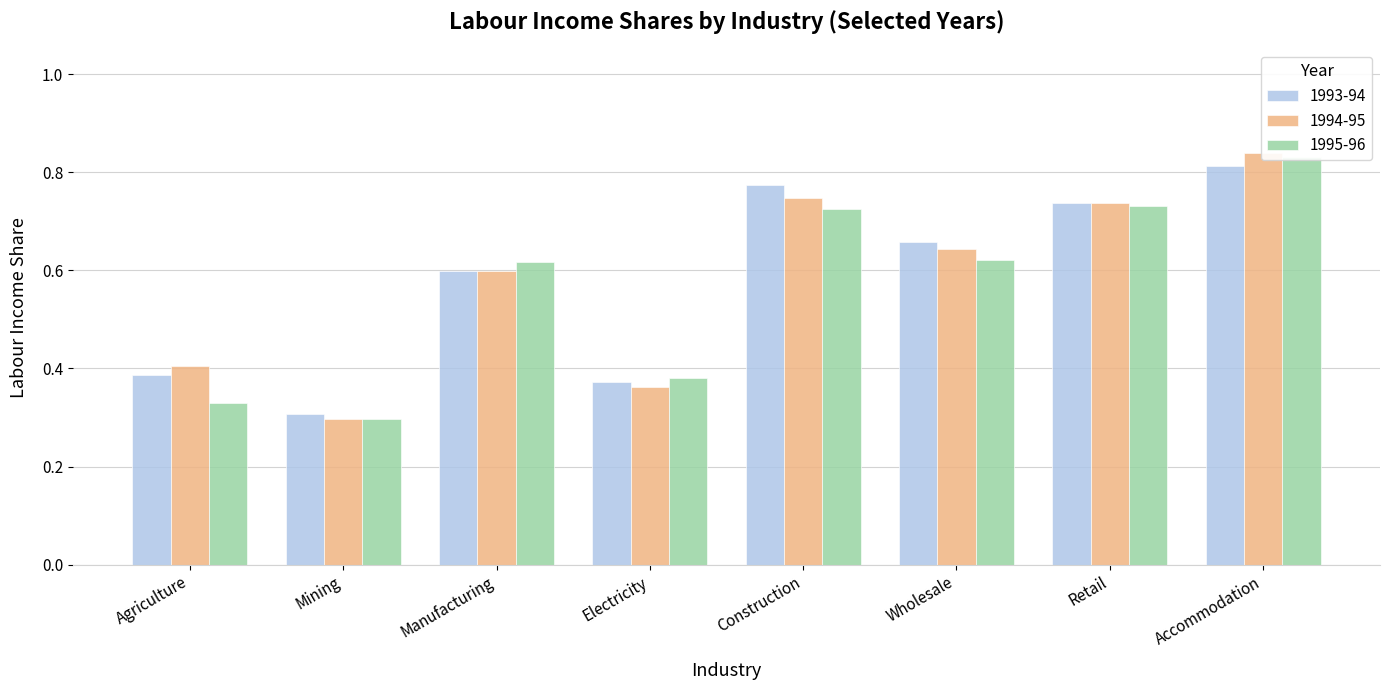

What is the difference between the Labour values at E Construction (L) and D Electricity (C)?

0.4